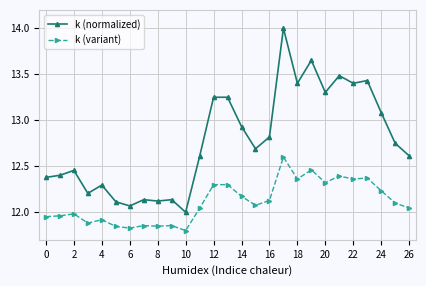

Which series has the largest total across all categories?

k (normalized)